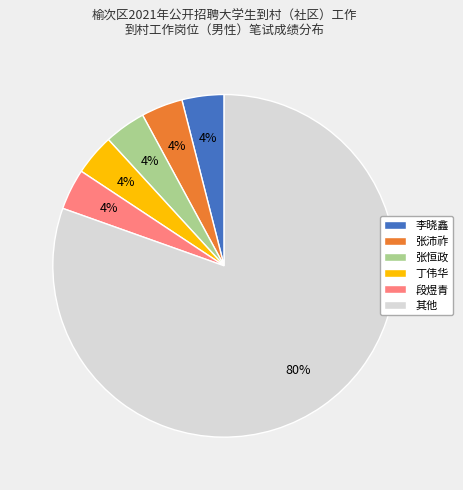

To the nearest percent, what is the average slice percentage?

17%